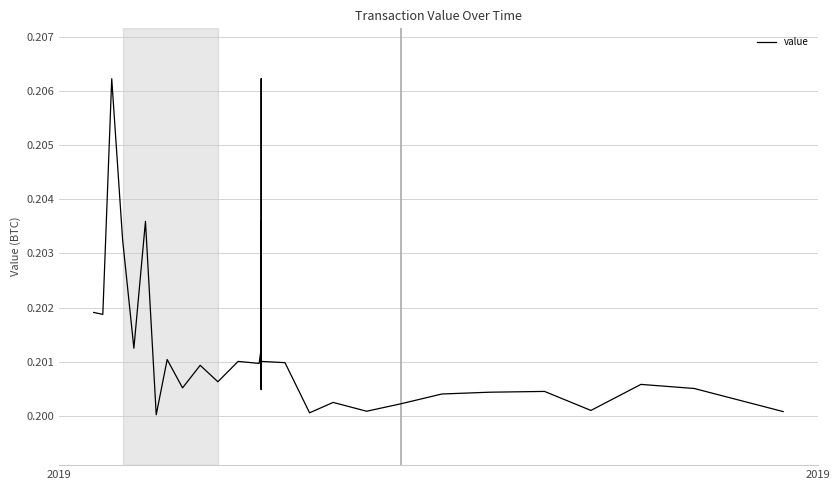

What is the greatest value displayed?

0.2